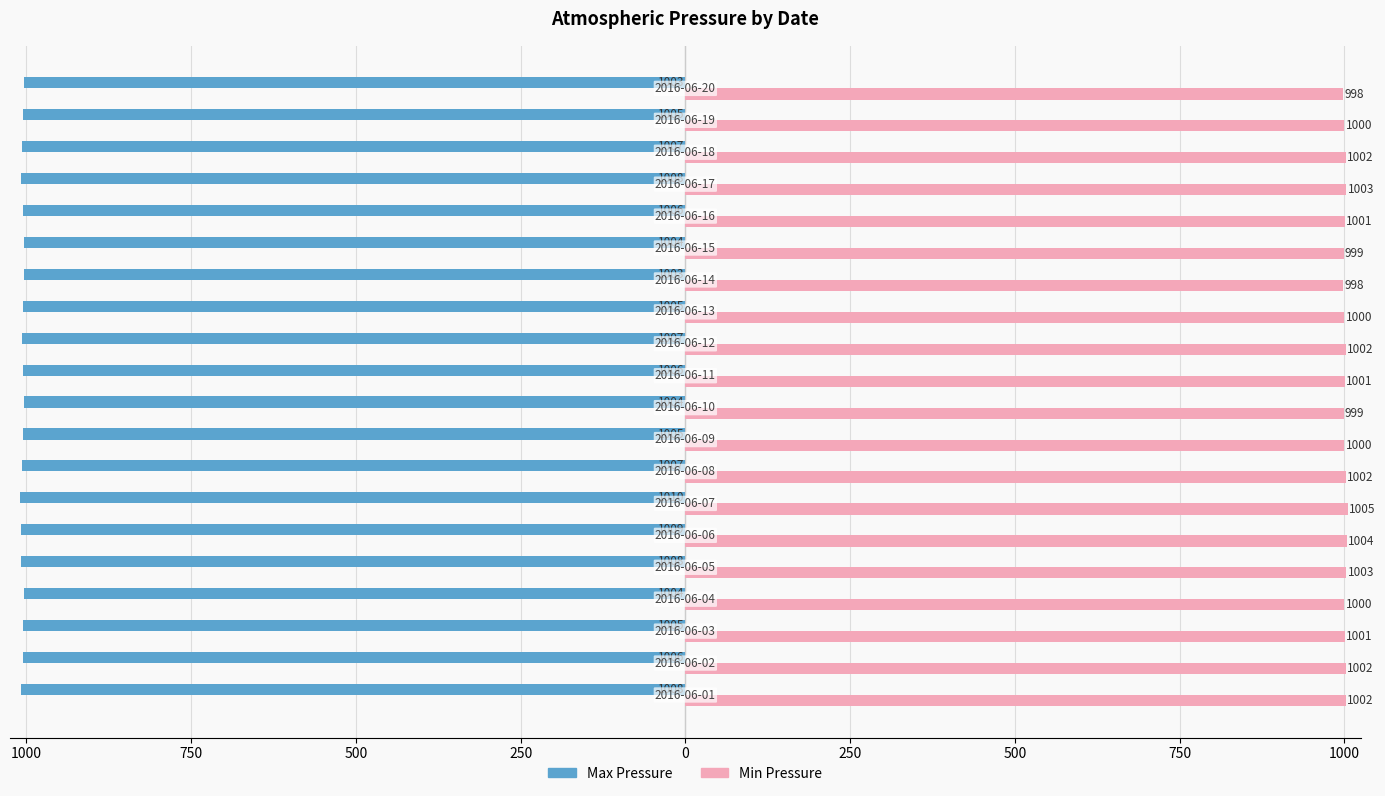

What are all the series names shown in the legend?

Max Pressure, Min Pressure